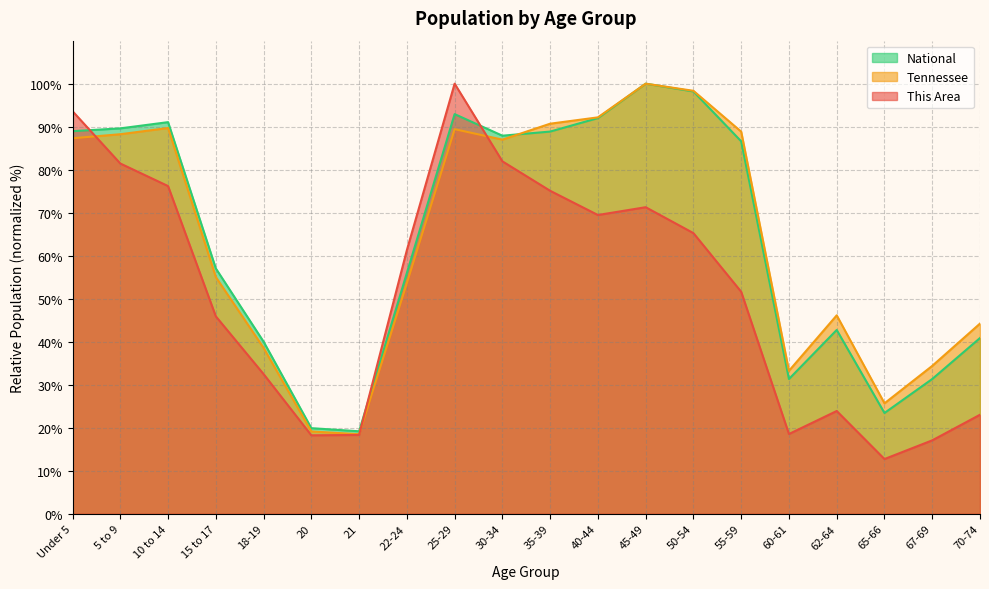

Which series ends up on top after the final intersection of This Area and Tennessee?

Tennessee